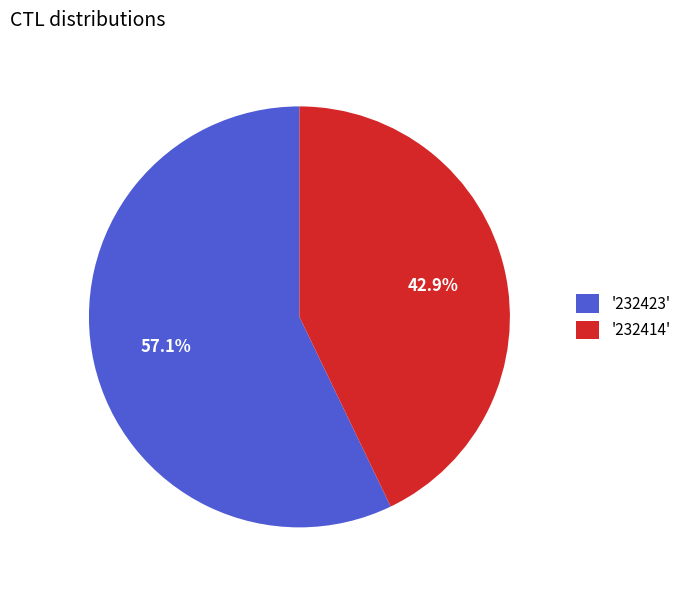

How many segments does this pie chart have?

2